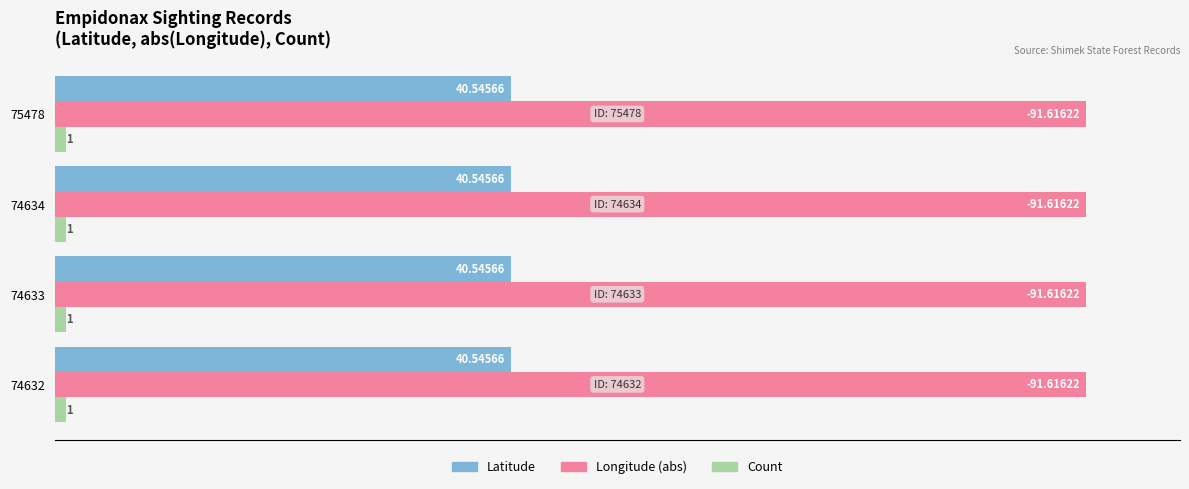

List the series in order of their overall mean, lowest first.

Count, Latitude, Longitude (abs)